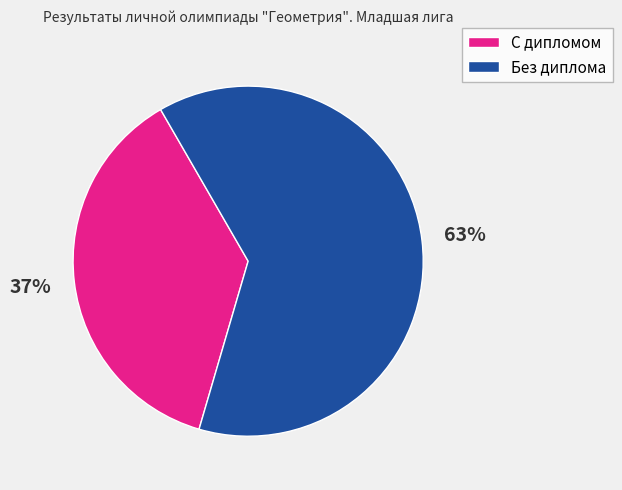

True or false: С дипломом accounts for 27% of the total.

False